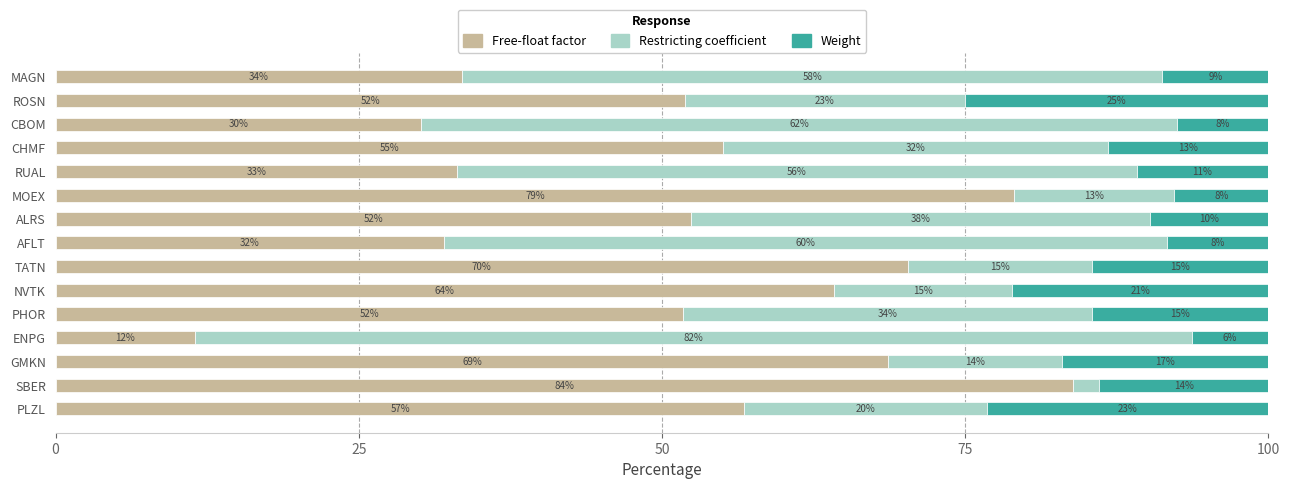

How many distinct data groups are displayed?

3